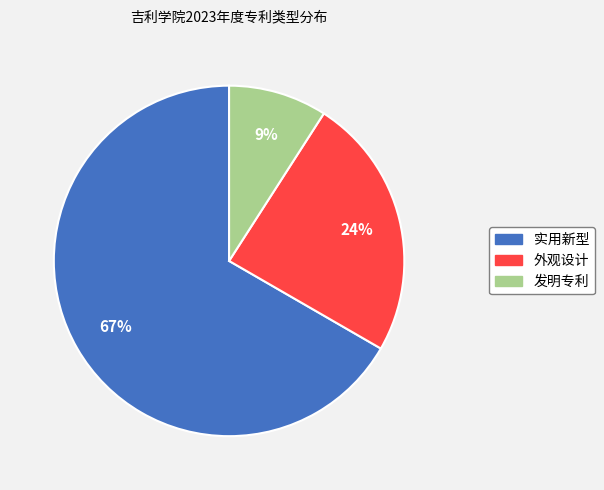

Count the number of slices in the pie.

3